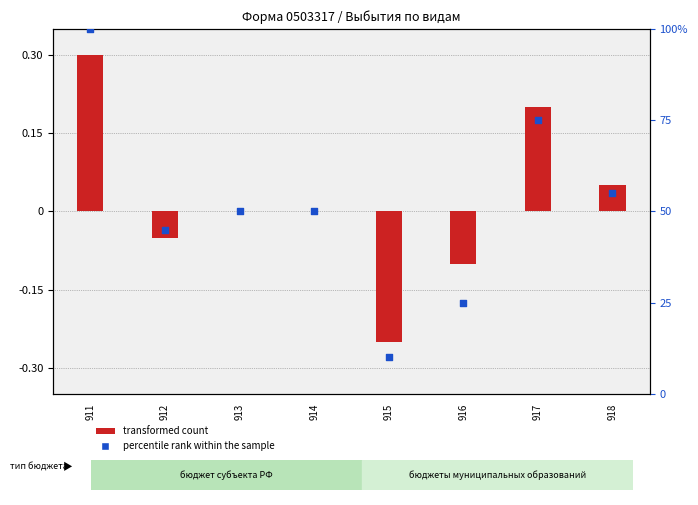

Which series has the largest Y range (max minus min)?

percentile rank within the sample